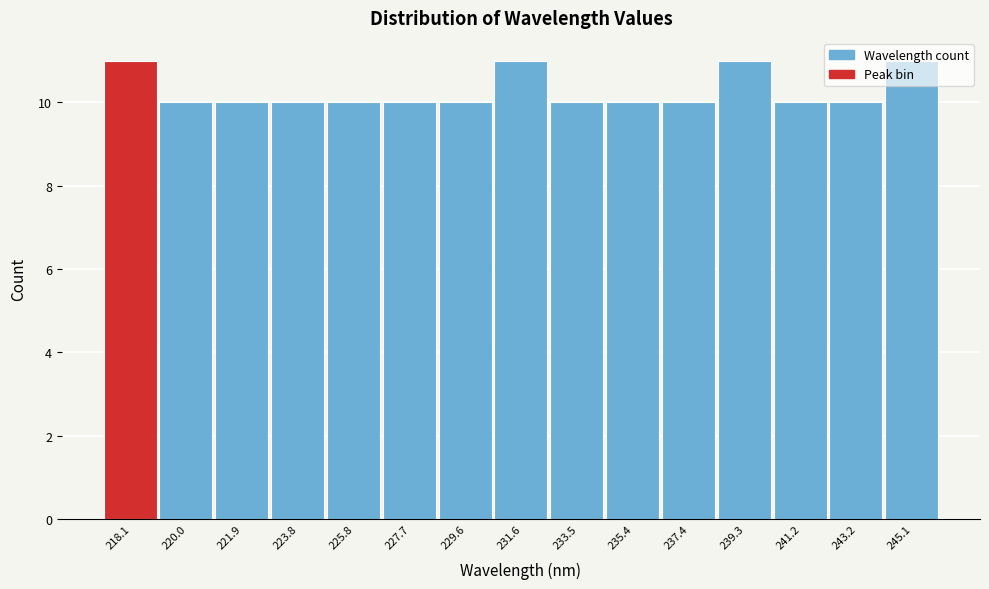

True or false: the data shows 10 at 235.4.

True